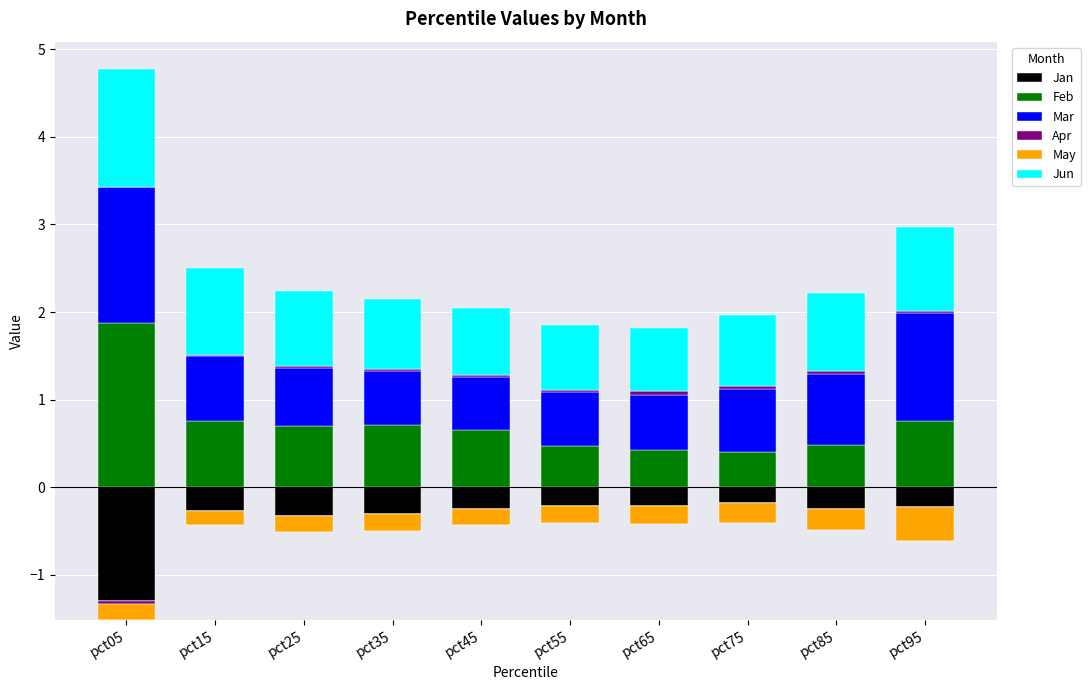

How many values in the Apr series exceed 0?

9